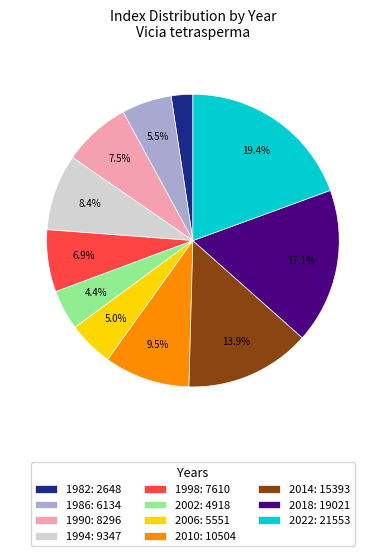

What is the ratio of the value at 1982: 2648 to the value at 2002: 4918?

0.5